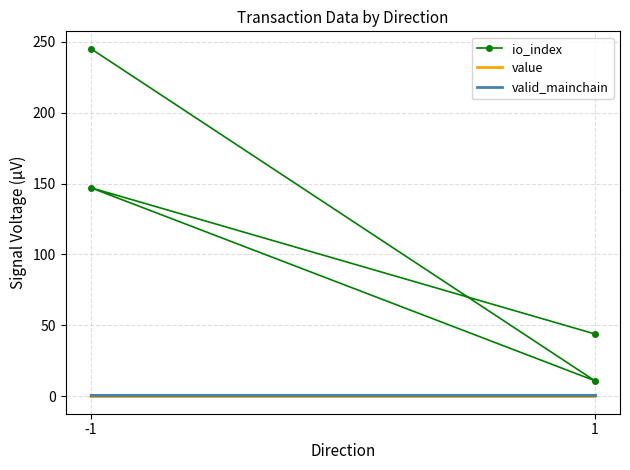

Which series changed the most between -1 and 2?

io_index